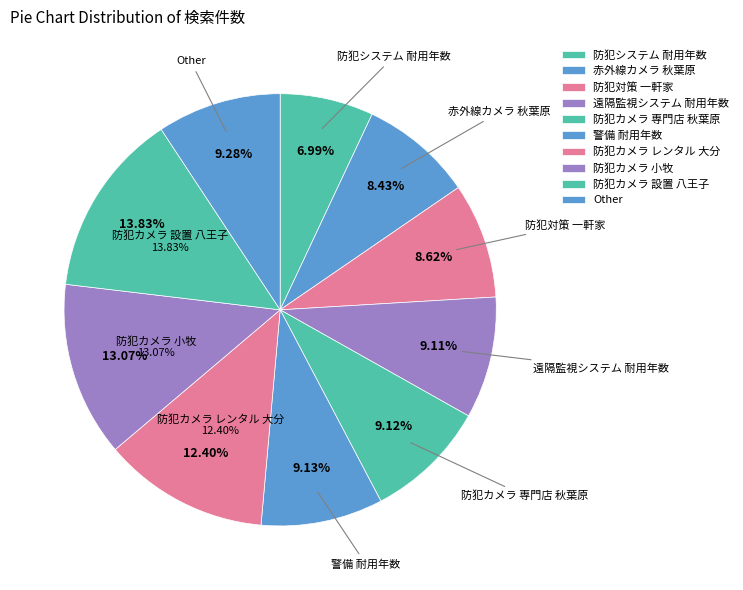

What percentage is the 防犯カメラ 小牧 slice, to the nearest percent?

13%